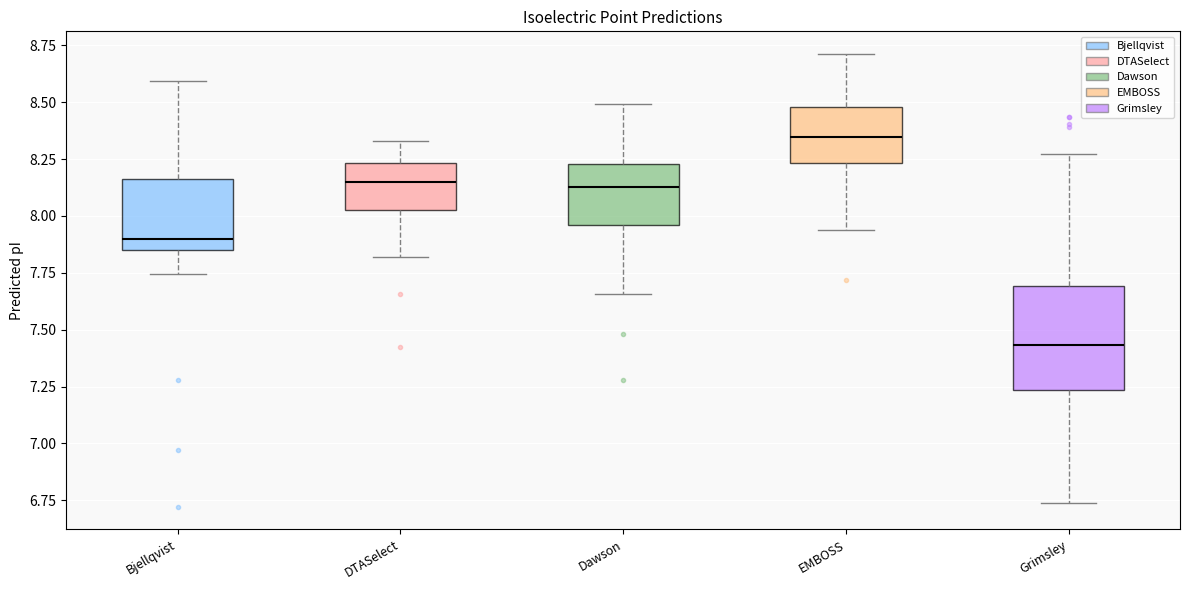

Which box has the lowest median line?

Grimsley